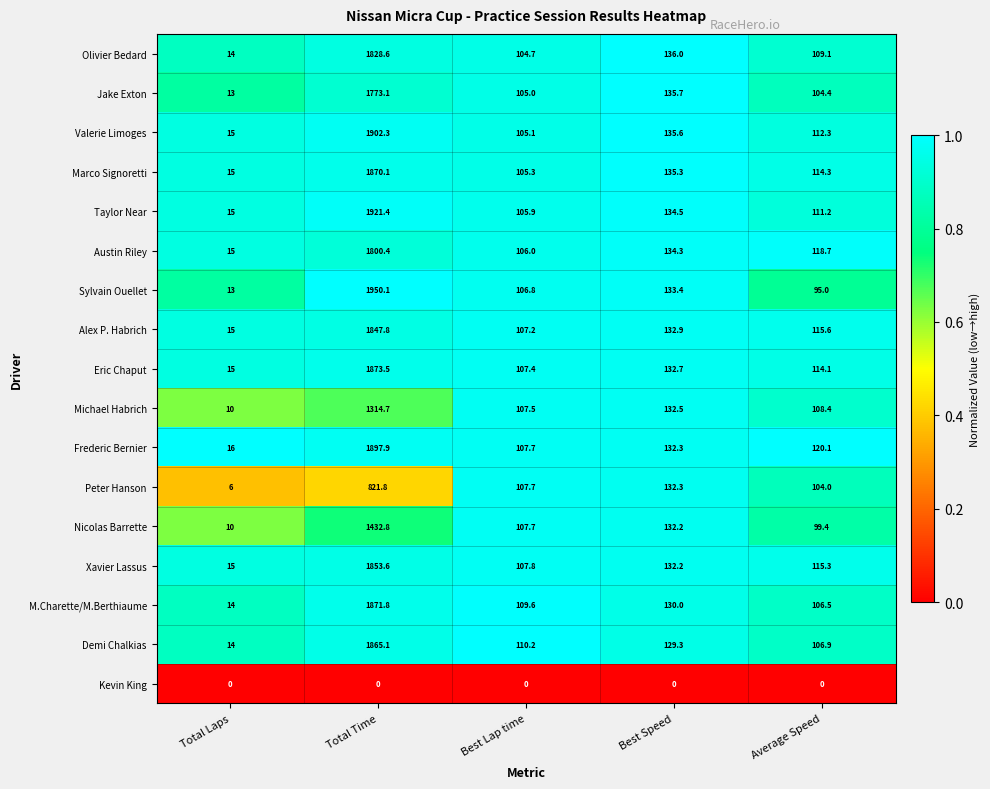

Read the Marco Signoretti value at Total Time.

1870.1